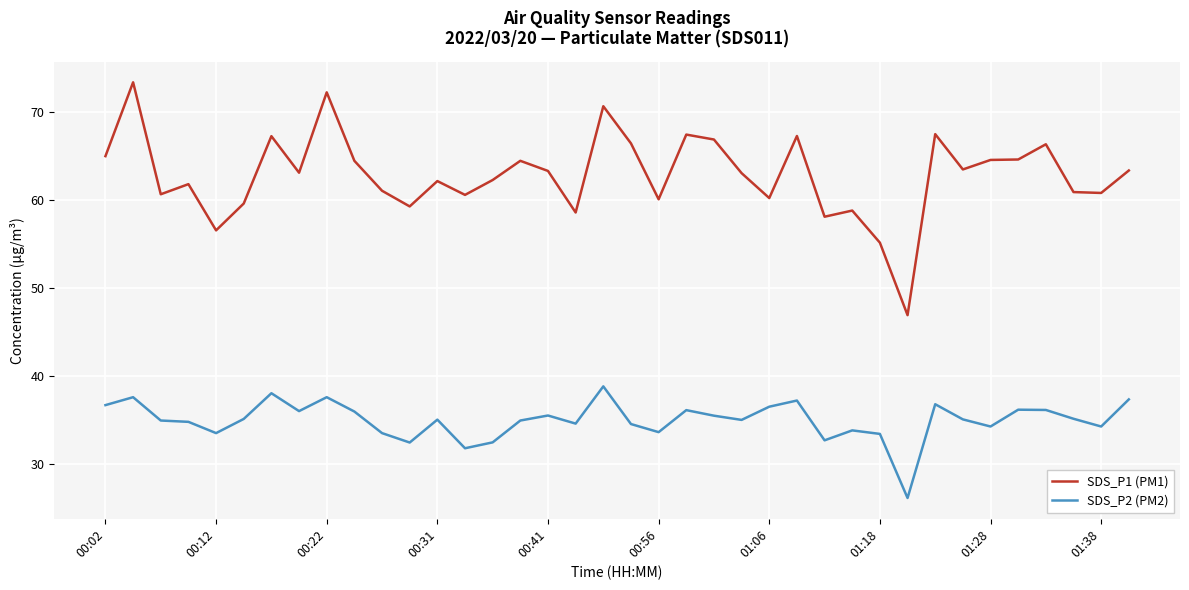

True or false: SDS_P2 (PM2) and SDS_P1 (PM1) cross at least once.

False